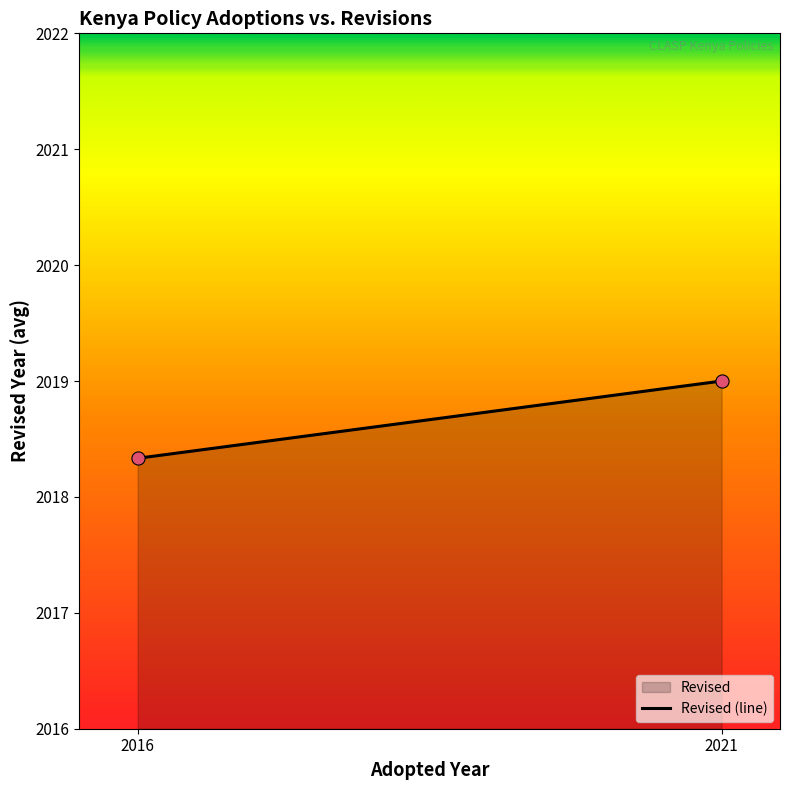

What is the average X value?

2018.5